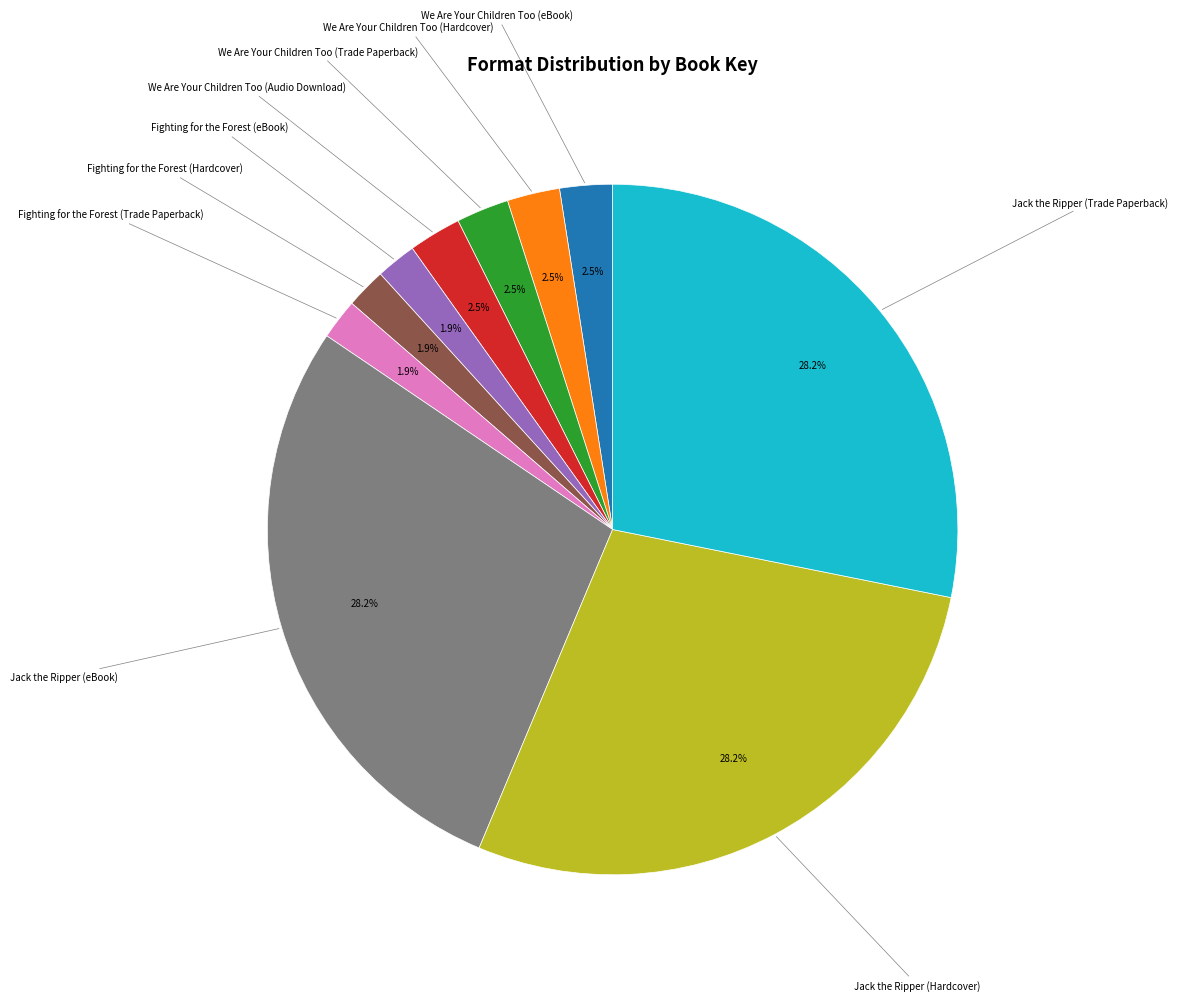

How many segments does this pie chart have?

10